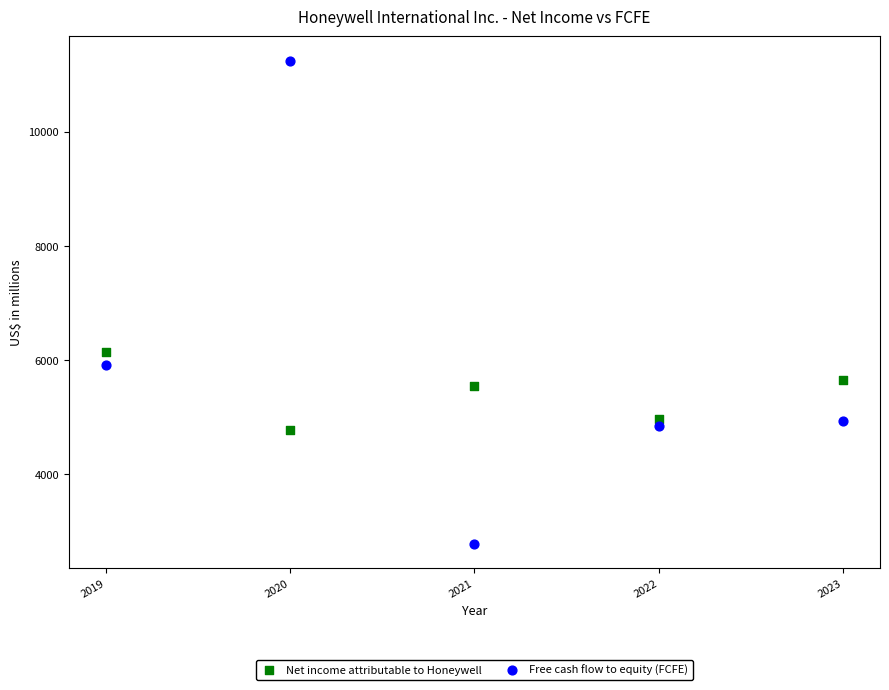

Which series contains the highest Y value?

Free cash flow to equity (FCFE)